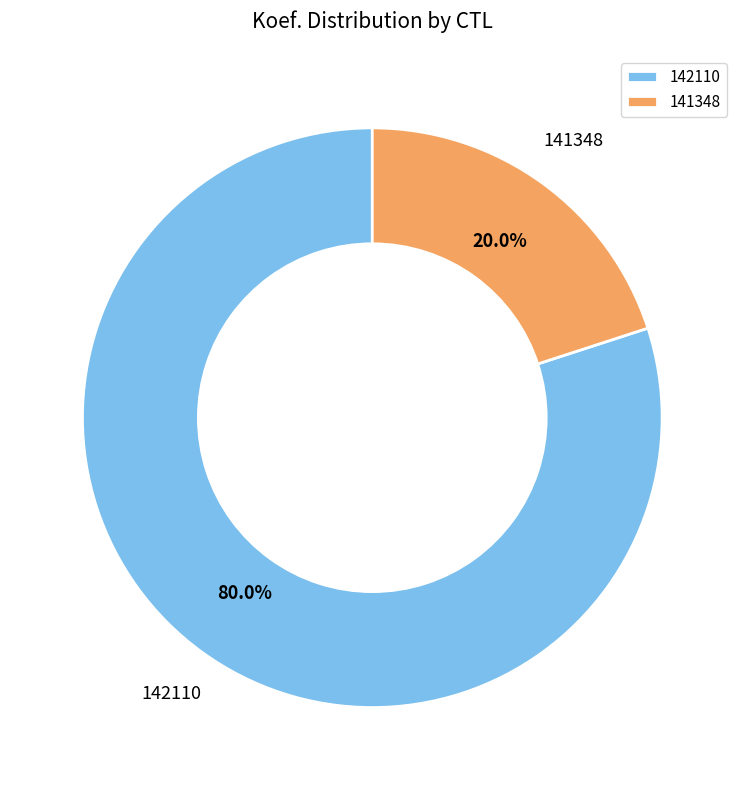

To the nearest percent, what is the difference between the largest and smallest slice percentages?

60%